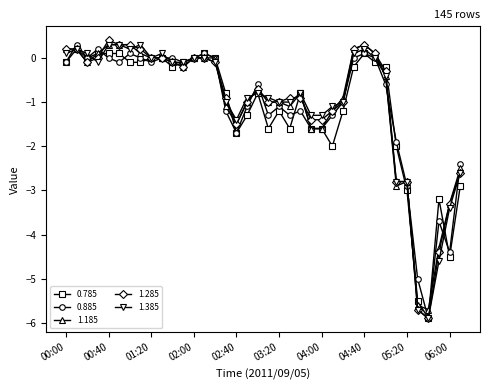

What is the greatest value displayed?

0.4